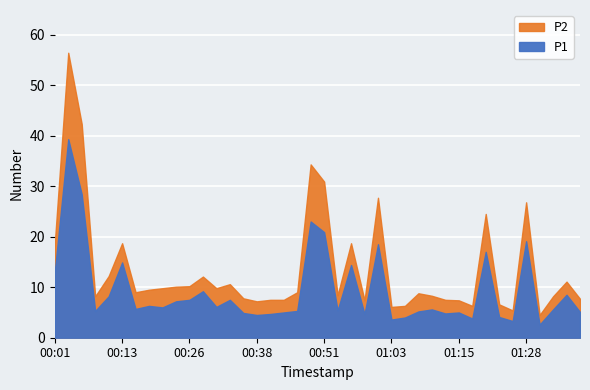

What is the difference between the highest and lowest values at 00:55?

10.1